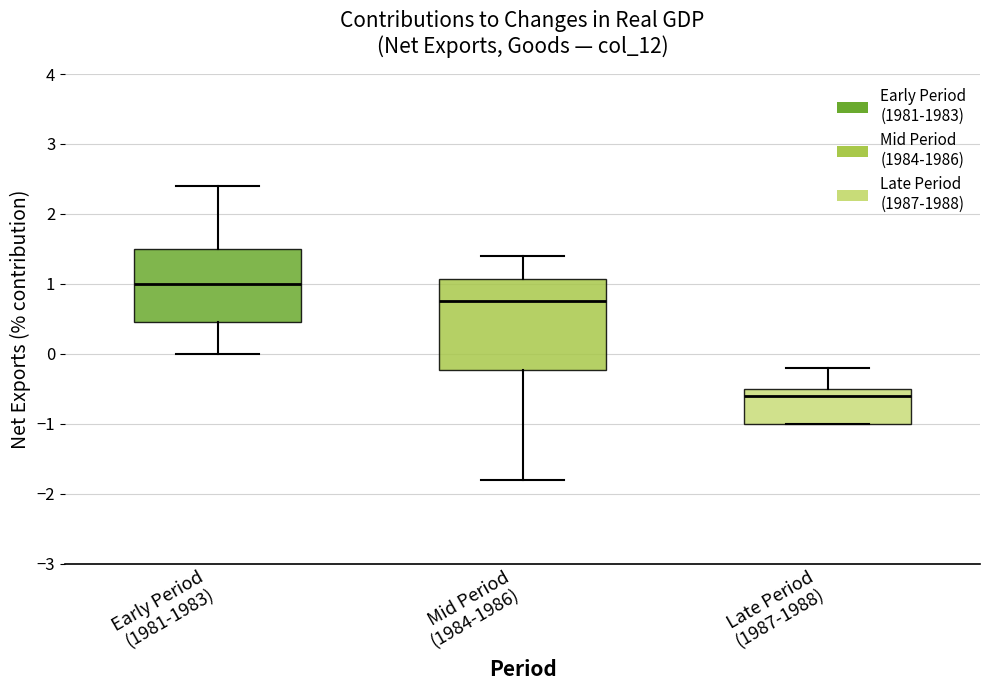

Which box is the tallest, from its lower edge to its upper edge?

Mid Period (1984-1986)